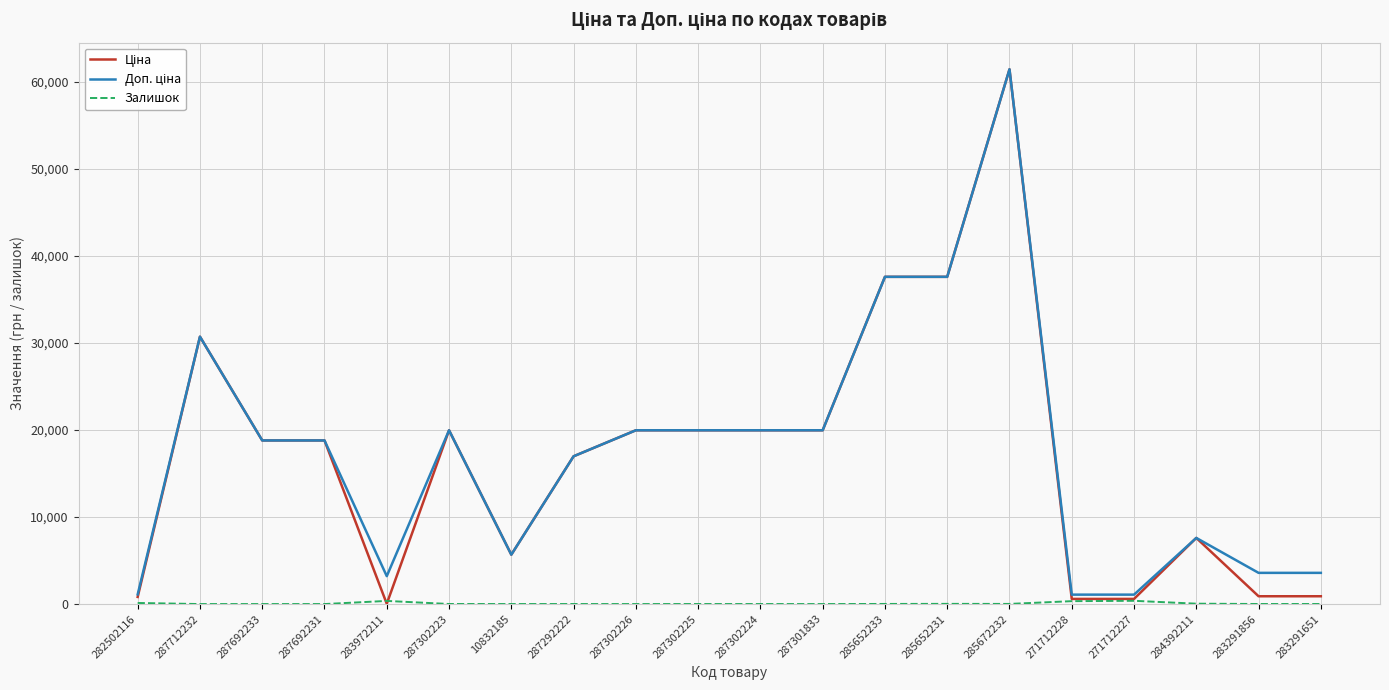

Which label corresponds to the largest value in the chart?

285672232